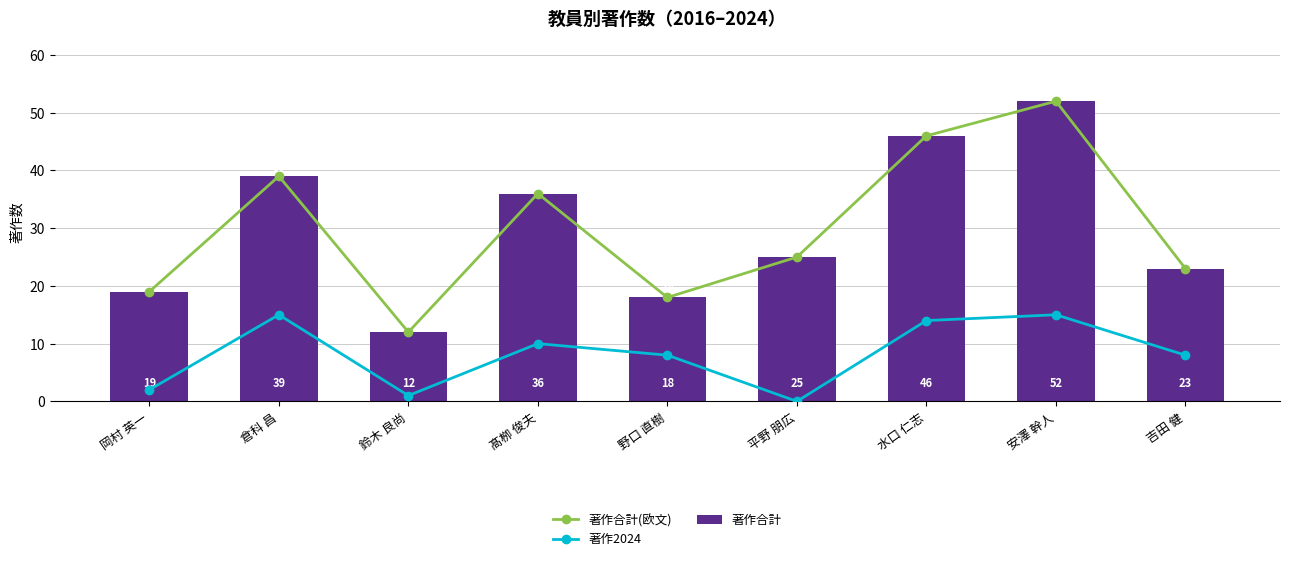

At which label does 著作2024 reach its minimum?

平野 朋広